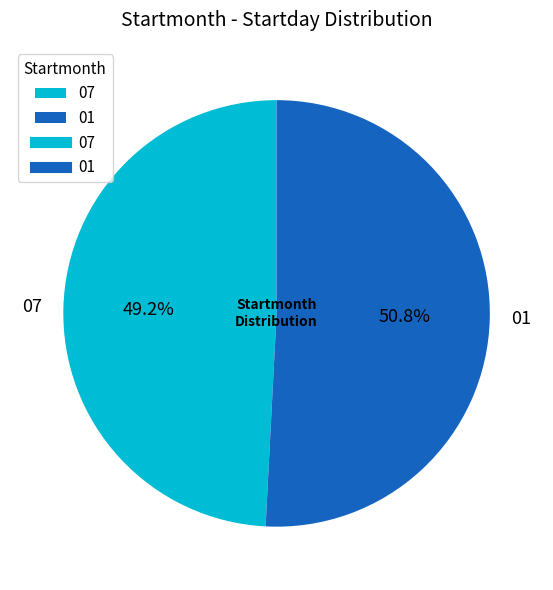

To the nearest percent, what is the difference between the largest and smallest slice percentages?

2%